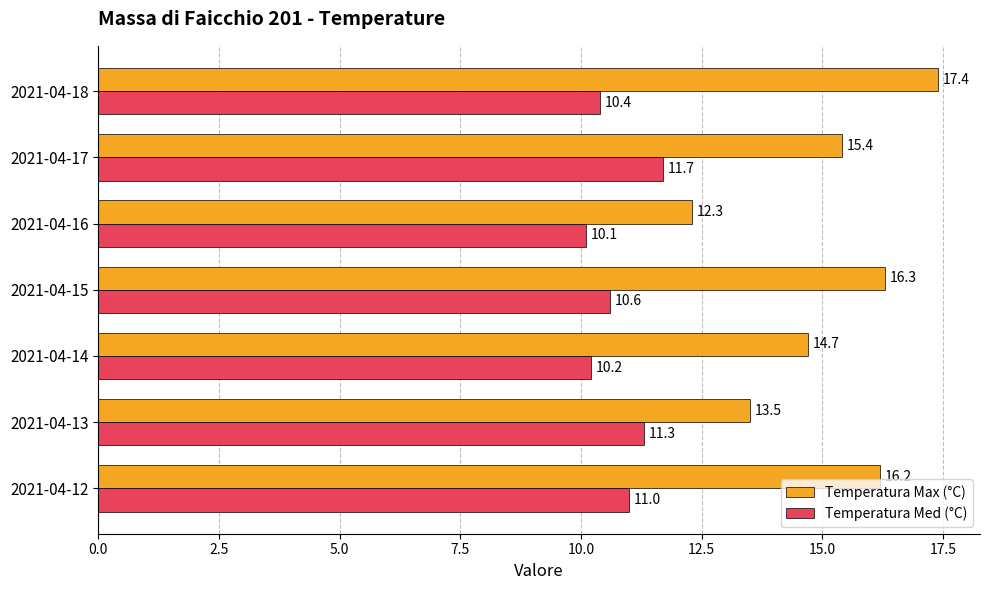

What is the difference between the highest and lowest values at 2021-04-12?

5.2